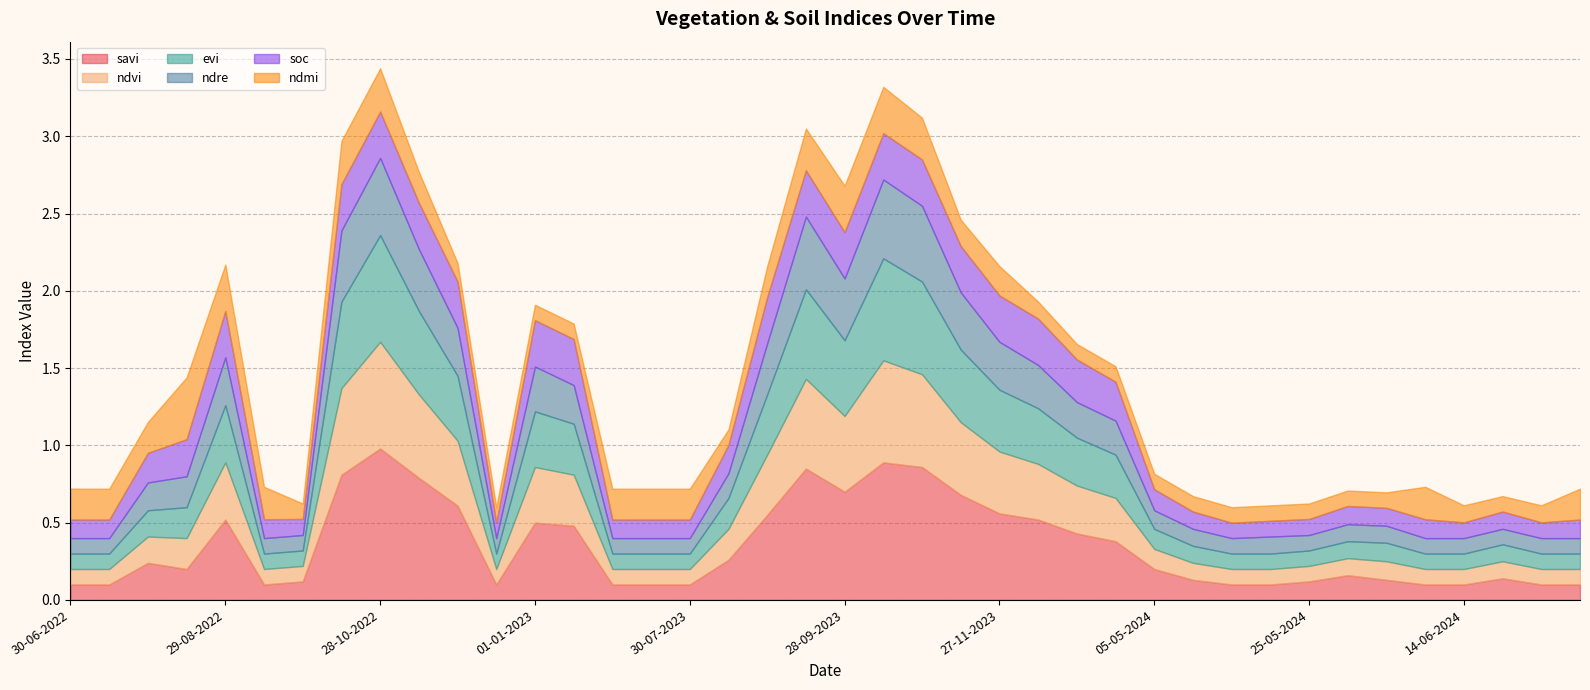

In savi, how many points are lower than both neighbors (excluding endpoints)?

4